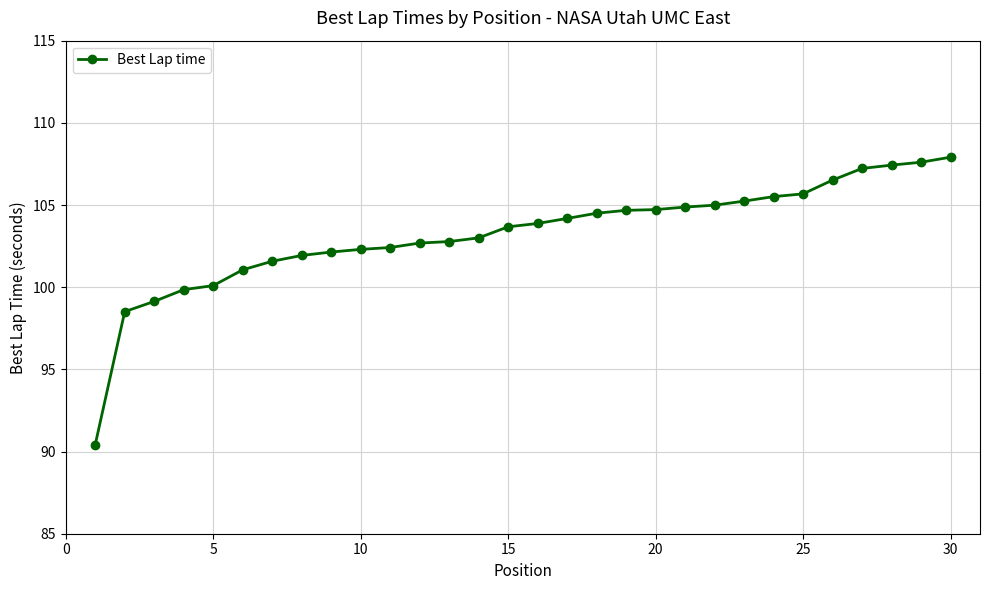

What is the maximum value shown in the chart?

107.9